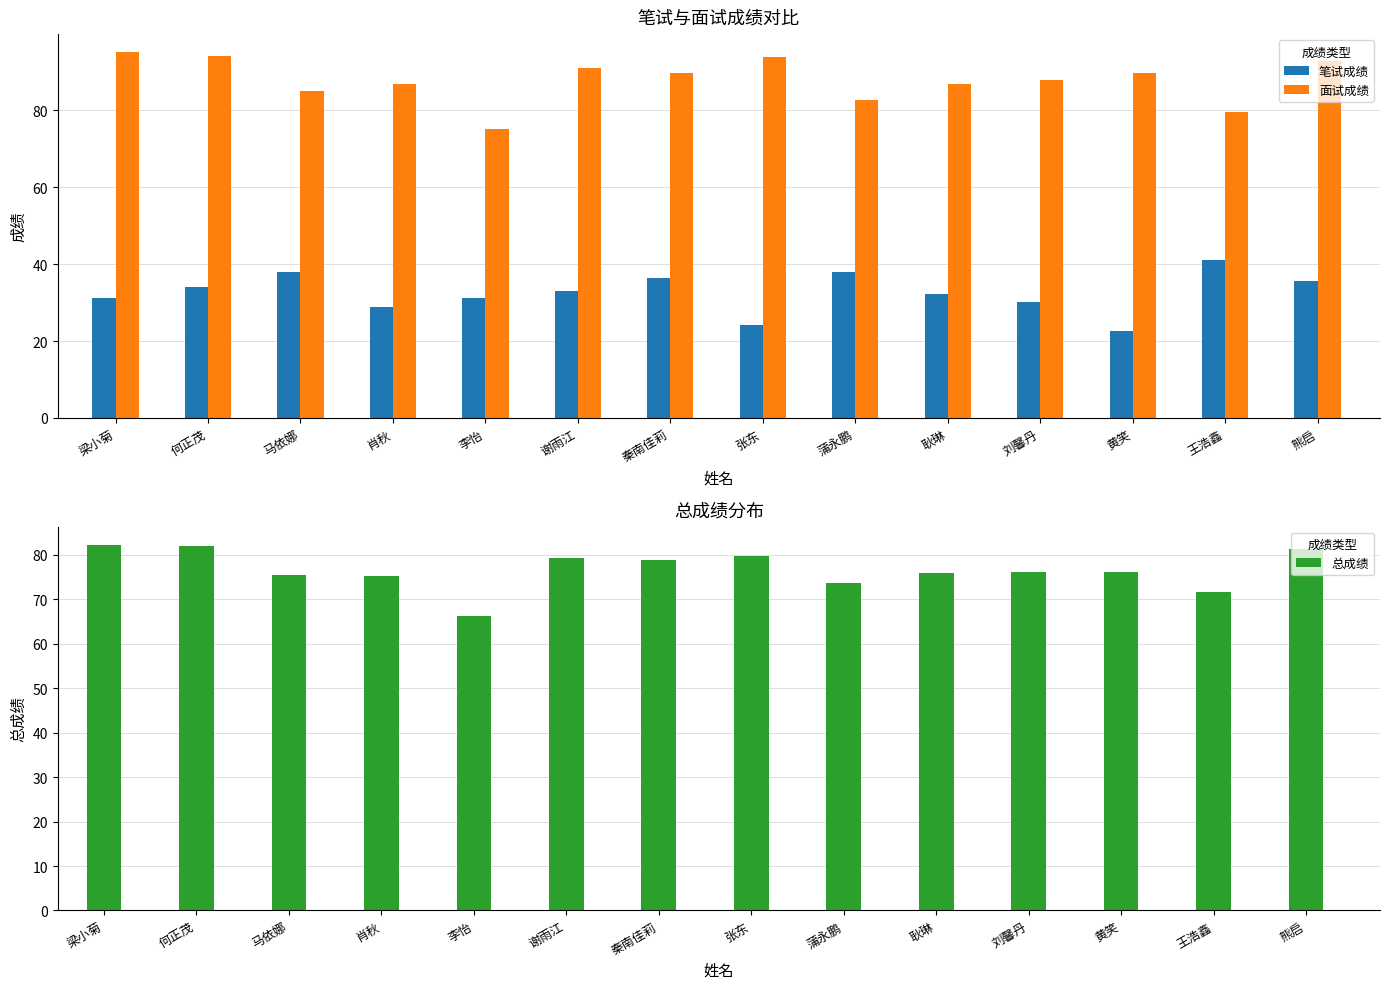

Which category has the lowest value in the 总成绩 series?

李怡